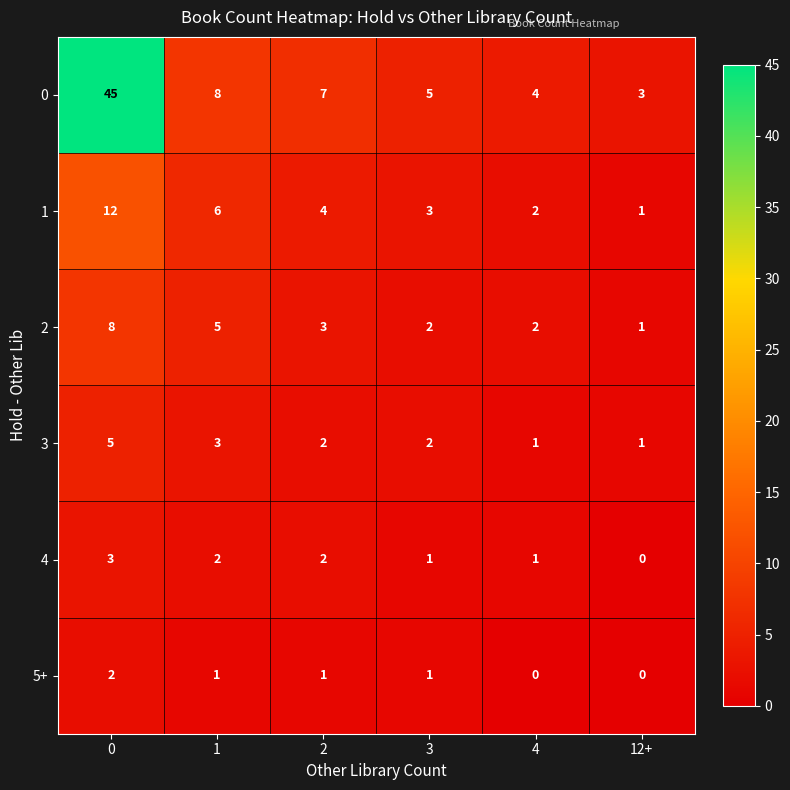

How many 3 values are between 1 and 3?

5